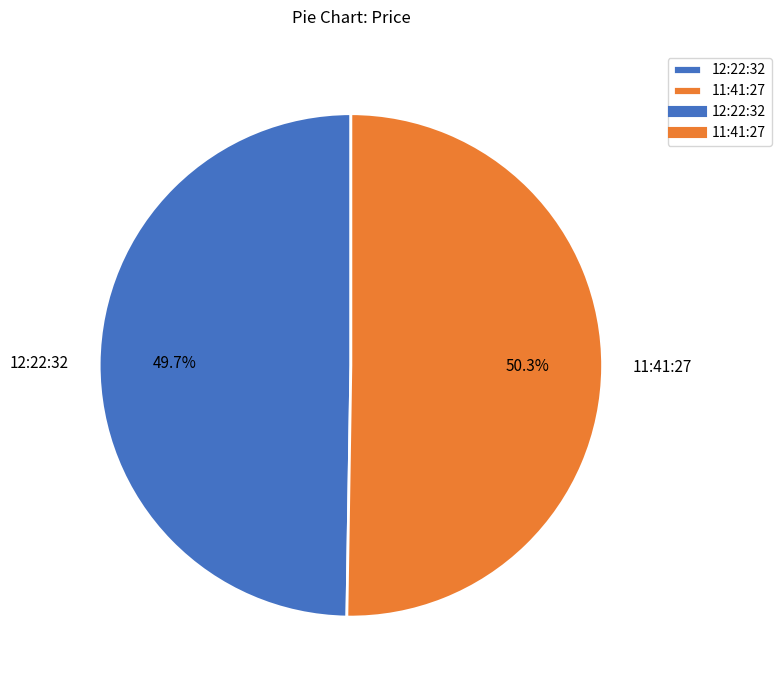

How many slices are in this pie chart?

2